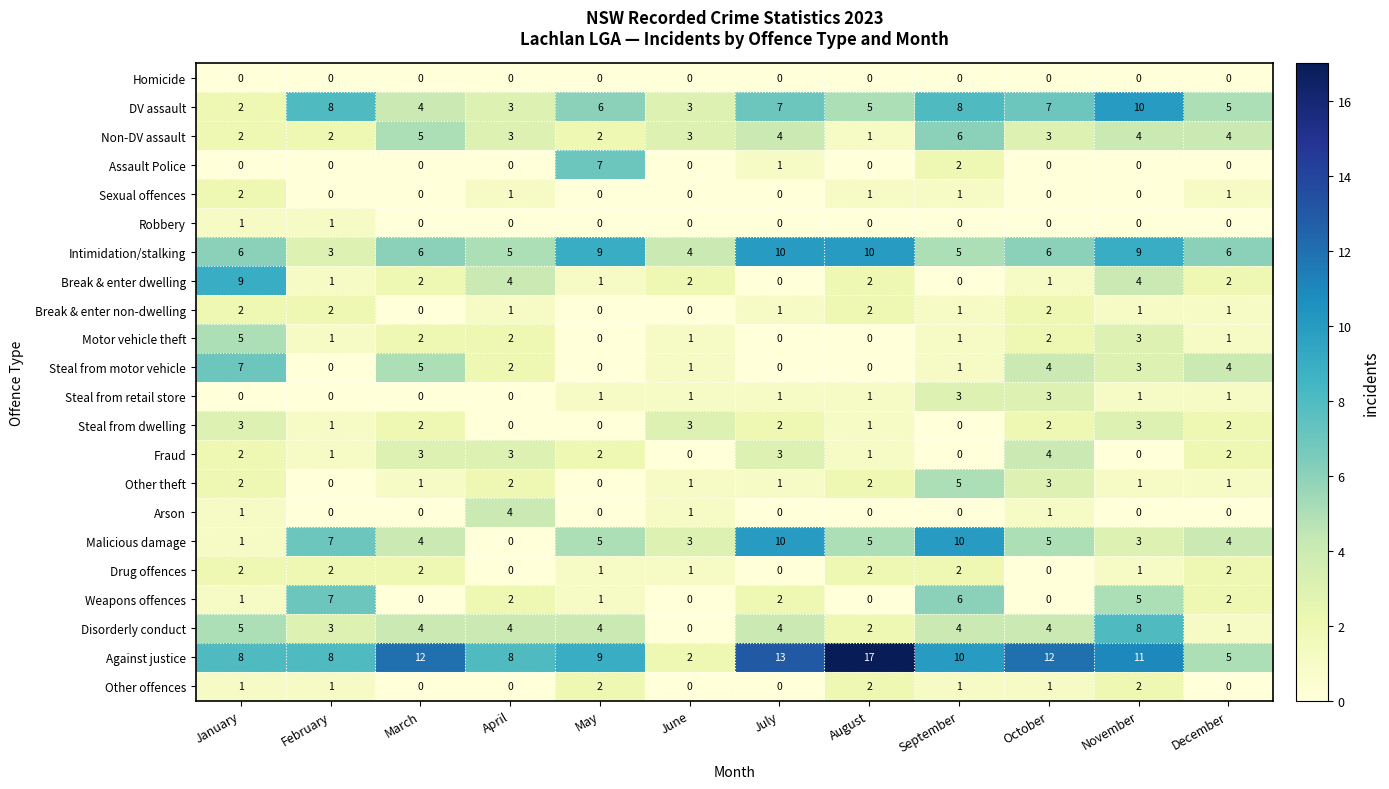

The Other offences series shows 1 at August. True or false?

False